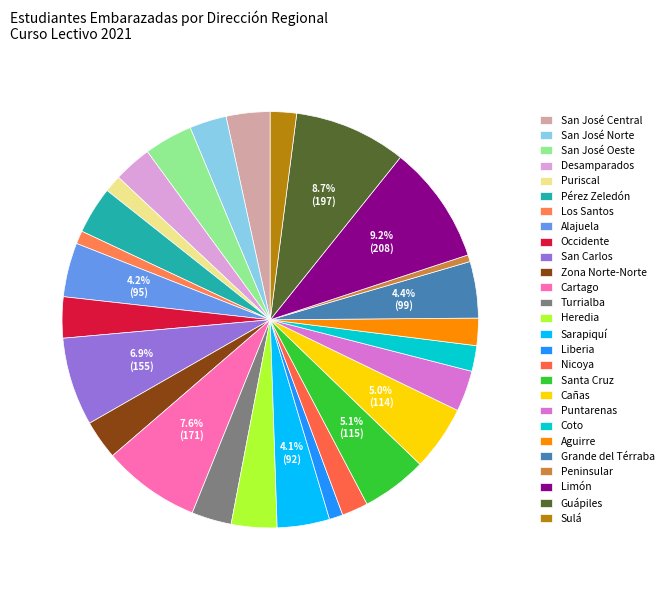

Is there a majority slice in this chart?

No